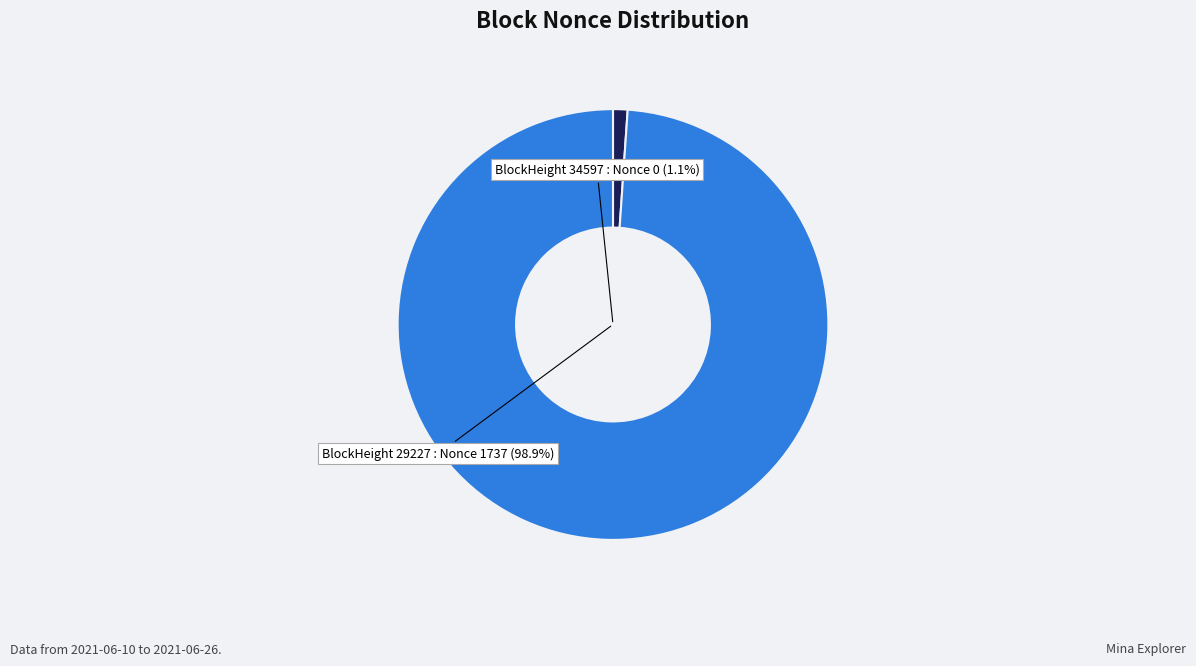

Between 29227 and 34597, which is larger?

29227